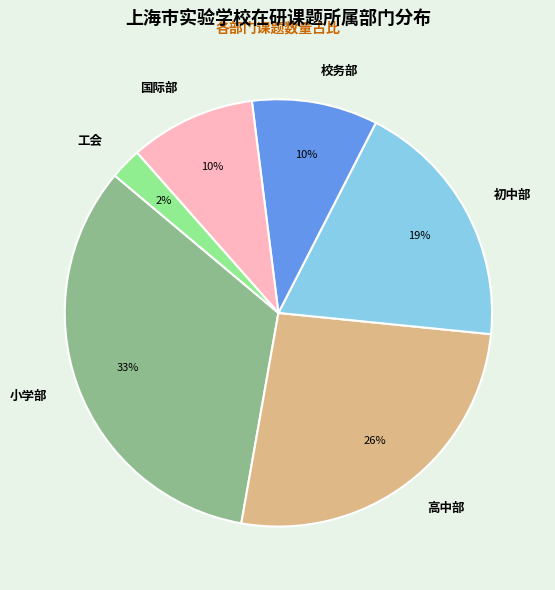

Do 国际部 and 校务部 together represent more than half of the pie?

No